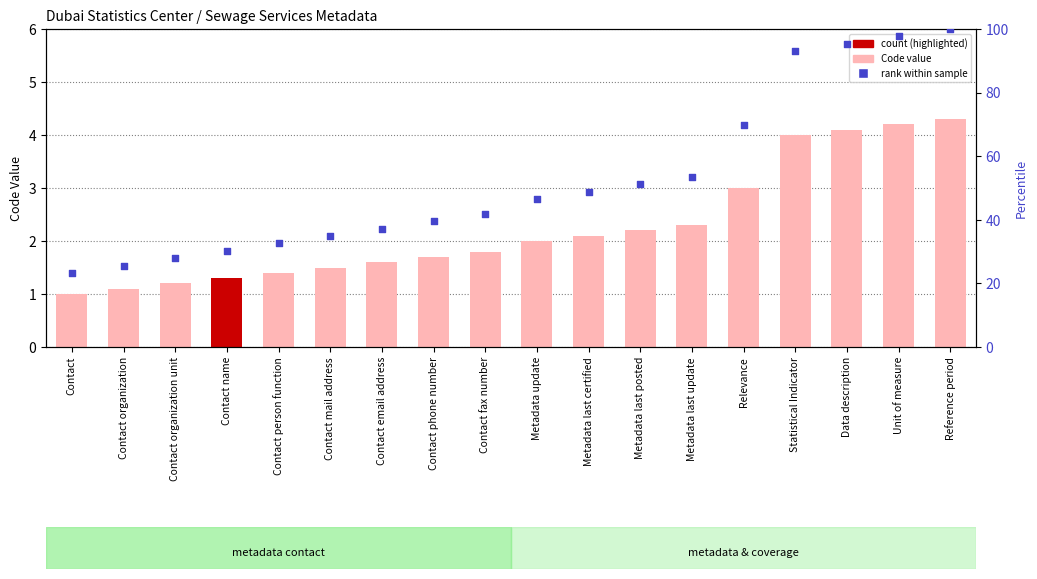

Which series has the largest Y range (max minus min)?

rank within sample